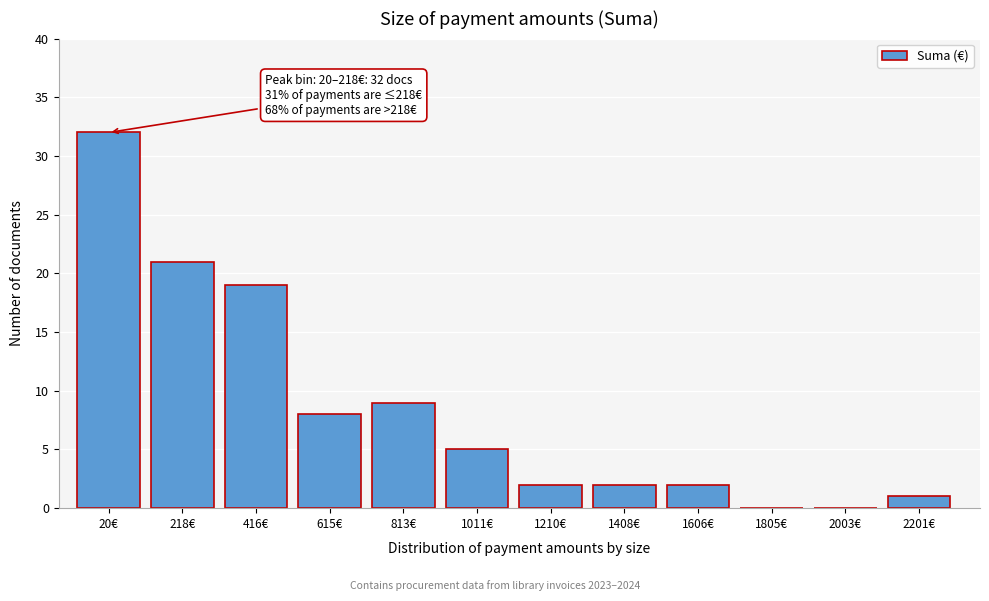

Reading left to right, list all the values displayed in this chart.

20€=32	218€=21	416€=19	615€=8	813€=9	1011€=5	1210€=2	1408€=2	1606€=2	1805€=0	2003€=0	2201€=1